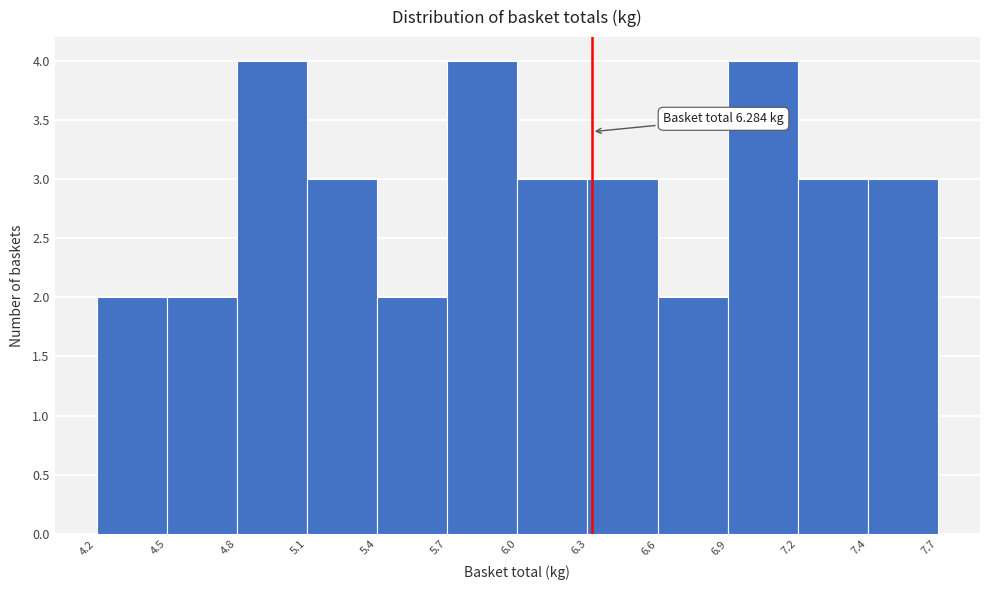

Reading right to left, list all the values displayed in this chart.

3	3	4	2	3	3	4	2	3	4	2	2